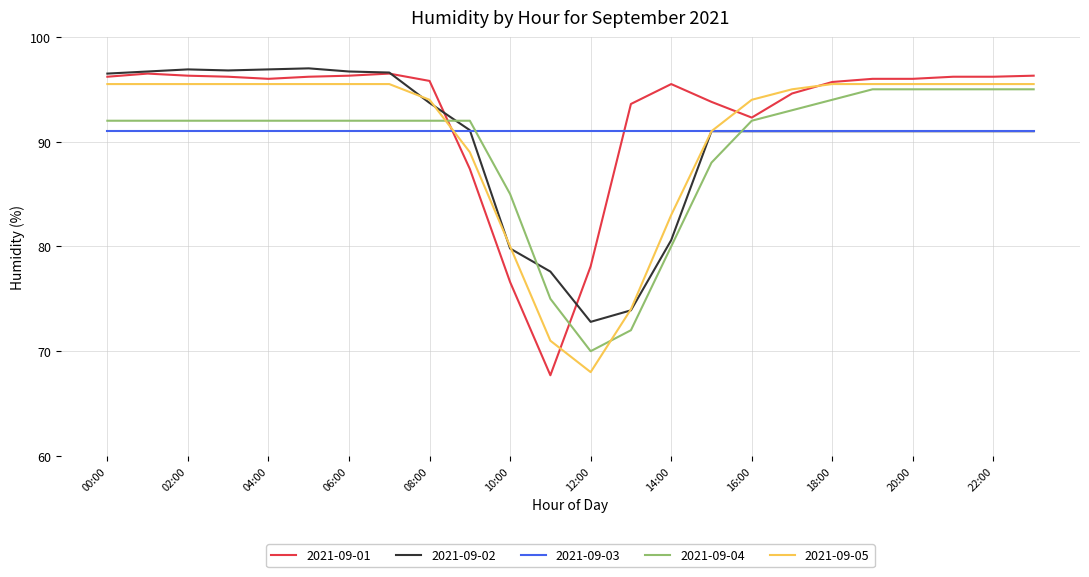

Which series ends up on top after the final intersection of 2021-09-02 and 2021-09-04?

2021-09-04